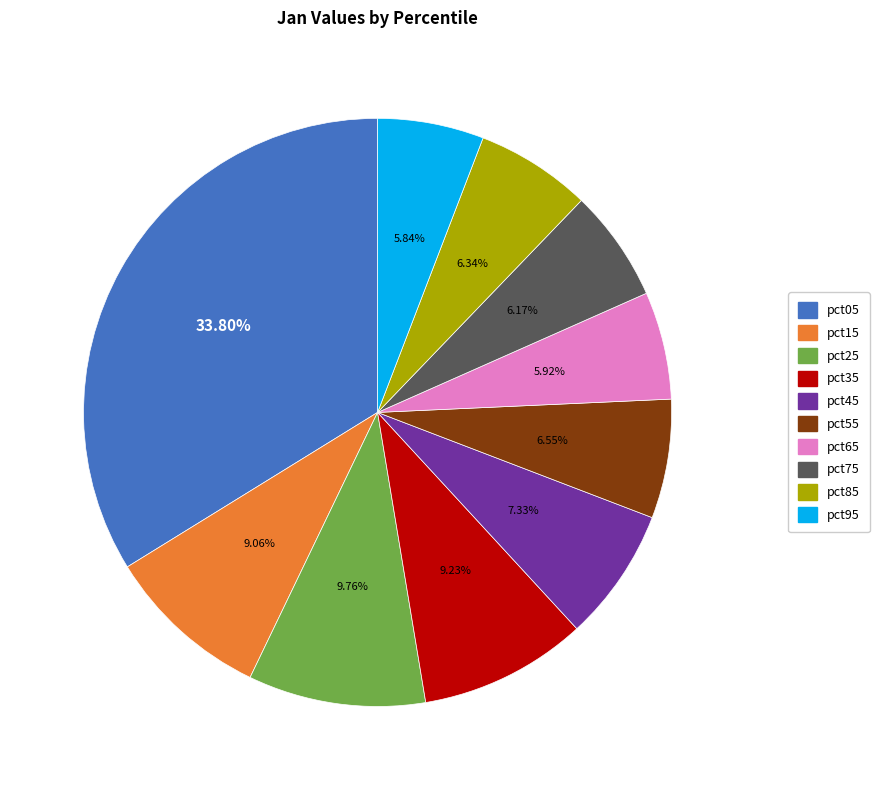

How much of the chart is everything except pct45?

92.7%